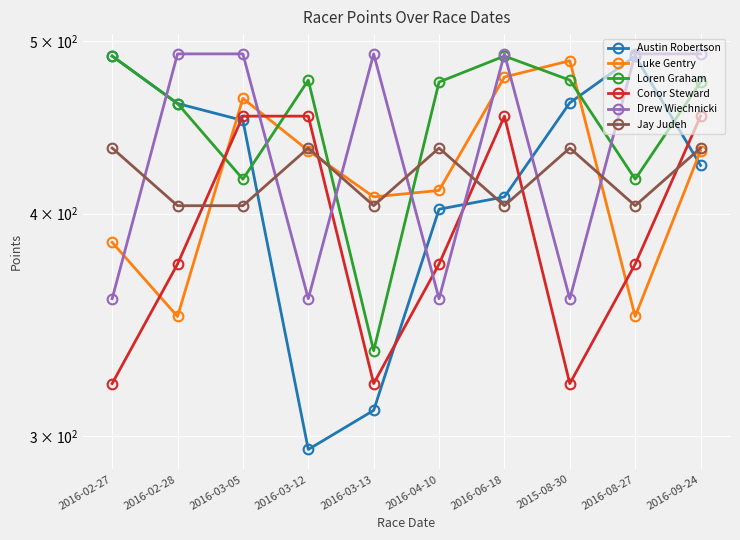

What is the sum of all Loren Graham values?

4512.0